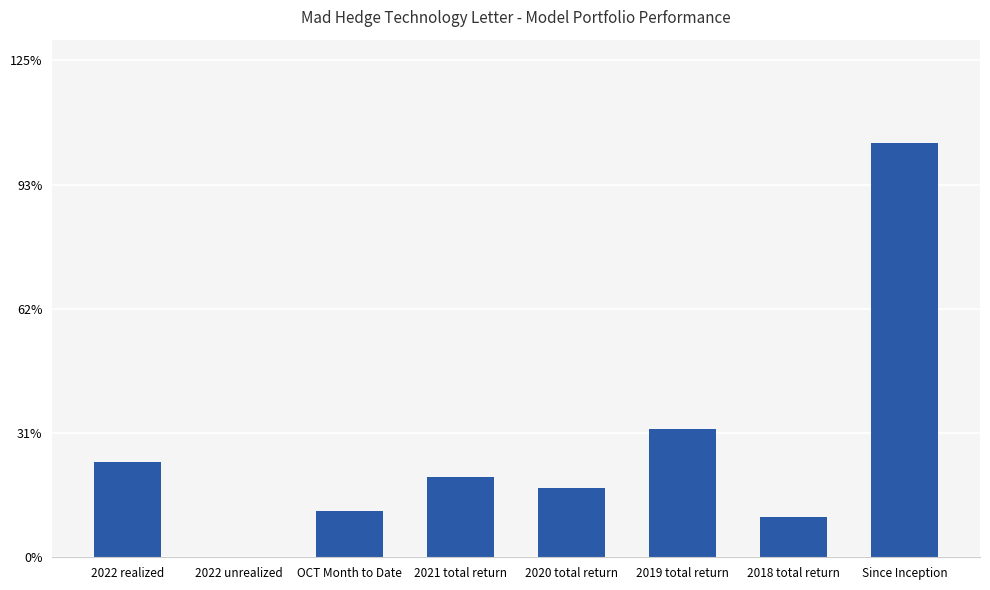

Is it true that the value at 2022 realized is 0.1?

False